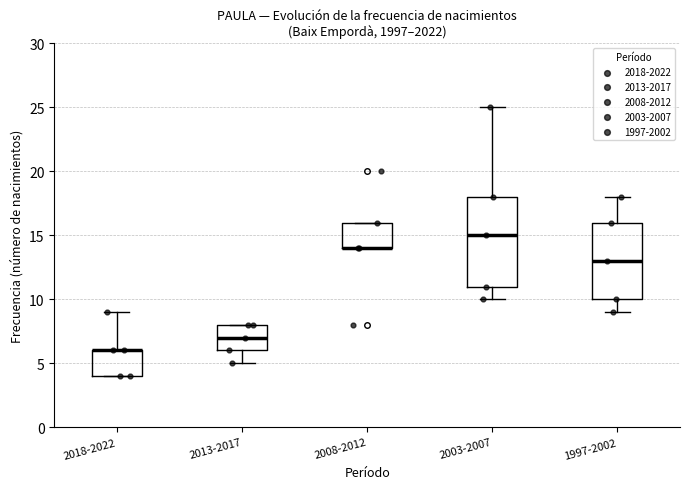

Comparing the boxes themselves (not the whiskers), which one is the tallest?

2003-2007